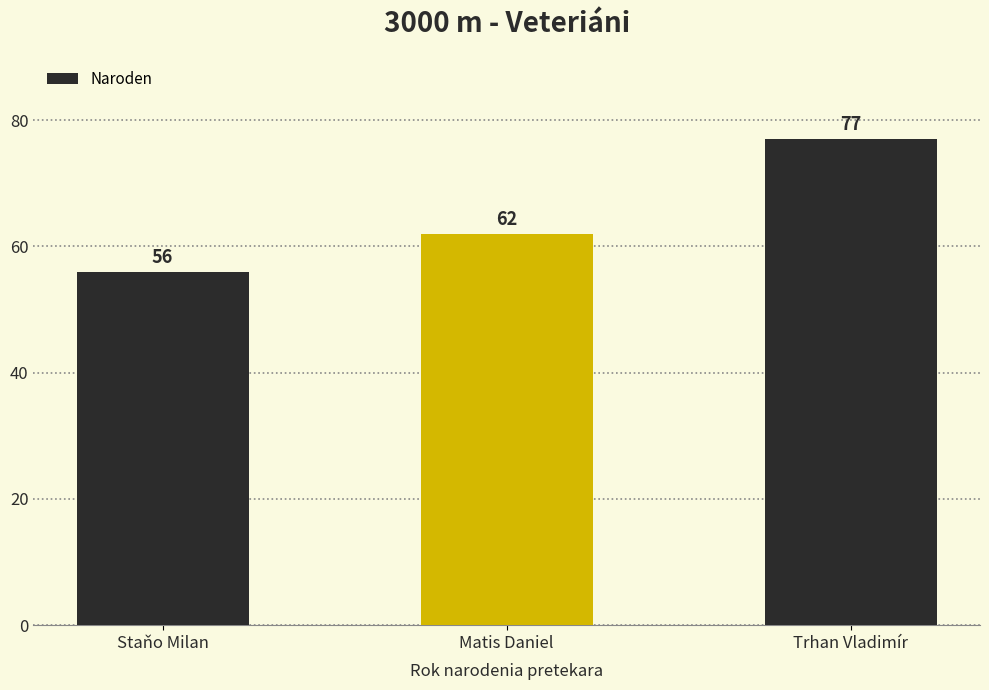

How many values are between 56 and 77?

3